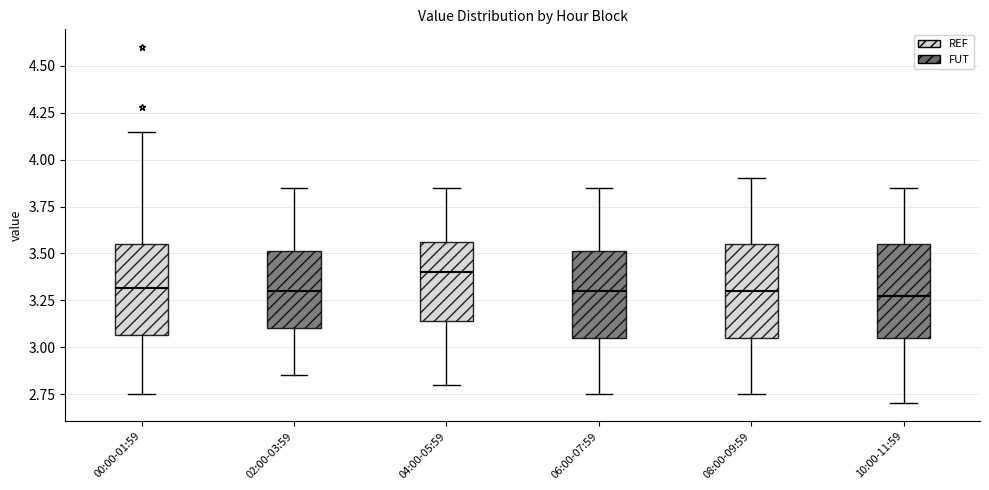

Reading left to right, transcribe this box plot: for each box, give where its median line is, the range the box spans, and where its two whiskers end, as read against the y-axis. The values are not printed on the chart, so give them approximately, as read against the axis.

00:00-01:59: median 3.30, box 3.05 to 3.55, whiskers 2.75 to 4.15
02:00-03:59: median 3.30, box 3.10 to 3.50, whiskers 2.85 to 3.85
04:00-05:59: median 3.40, box 3.15 to 3.55, whiskers 2.80 to 3.85
06:00-07:59: median 3.30, box 3.05 to 3.50, whiskers 2.75 to 3.85
08:00-09:59: median 3.30, box 3.05 to 3.55, whiskers 2.75 to 3.90
10:00-11:59: median 3.30, box 3.05 to 3.55, whiskers 2.70 to 3.85